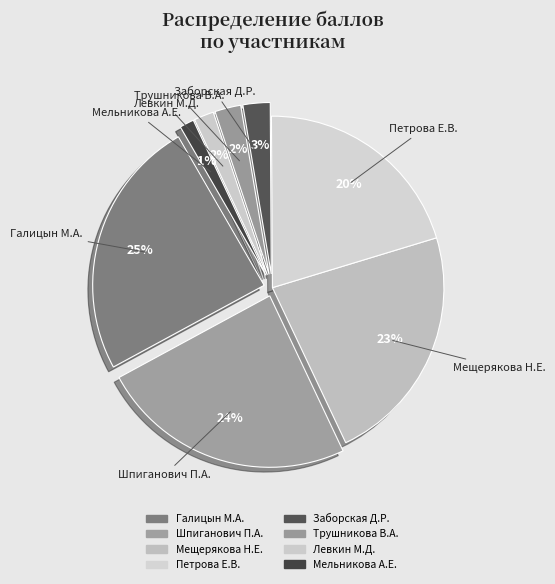

What percentage is the Мещерякова Н.Е. slice, to the nearest percent?

23%